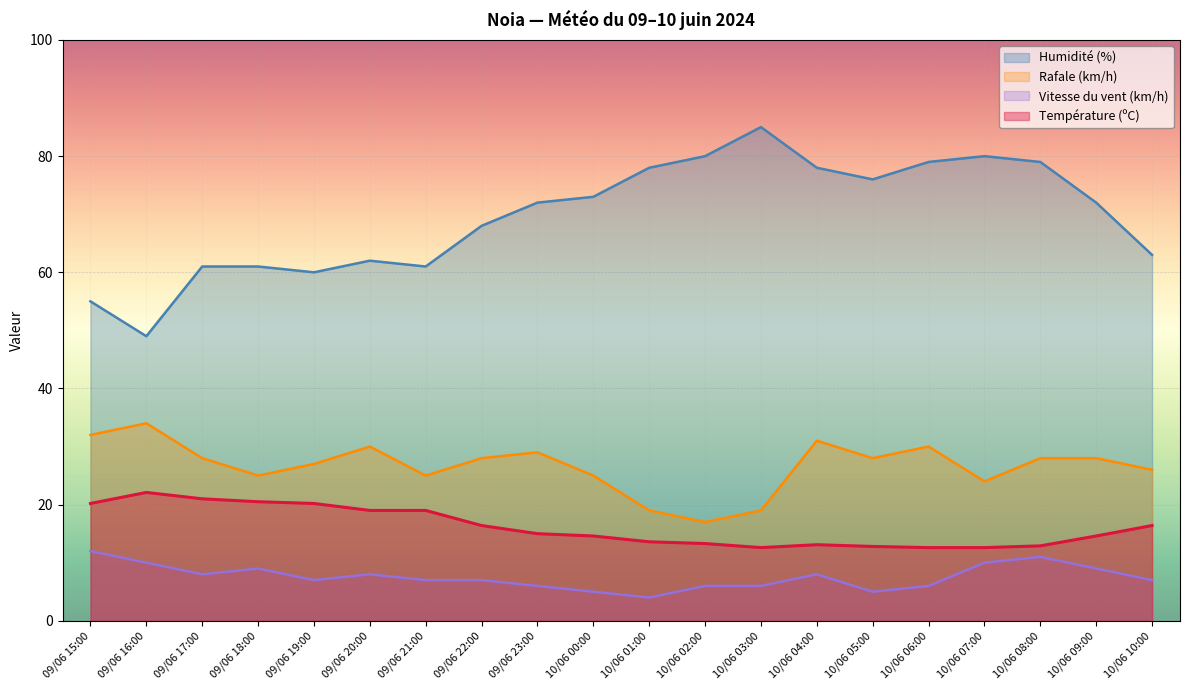

What is the sum of the Humidité (%) values at 09/06 23:00 and 10/06 00:00?

145.0